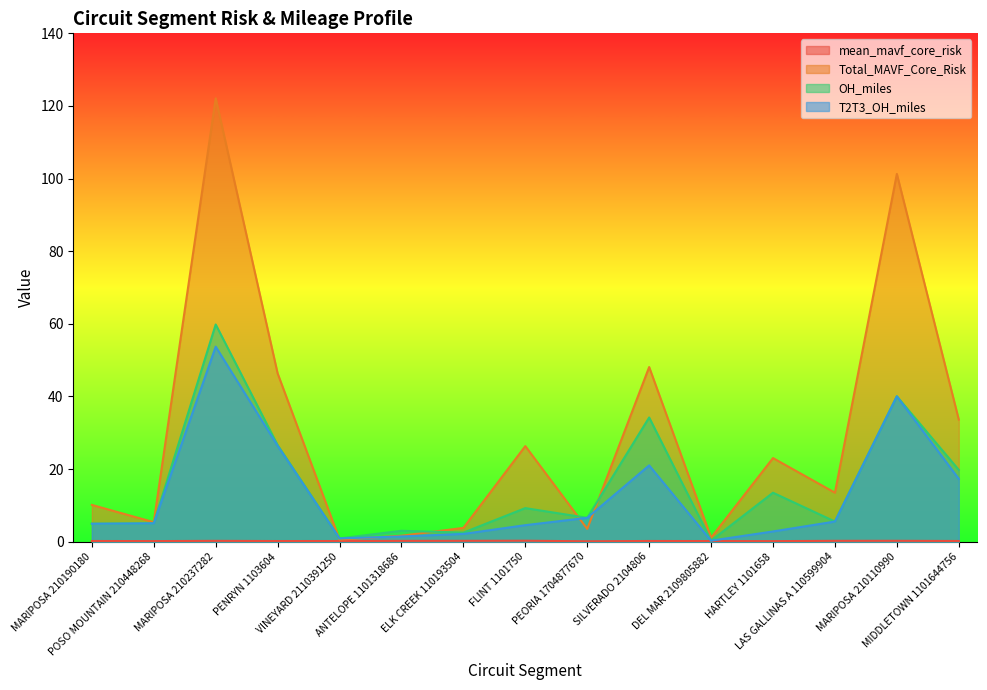

True or false: OH_miles and mean_mavf_core_risk intersect in this chart.

False